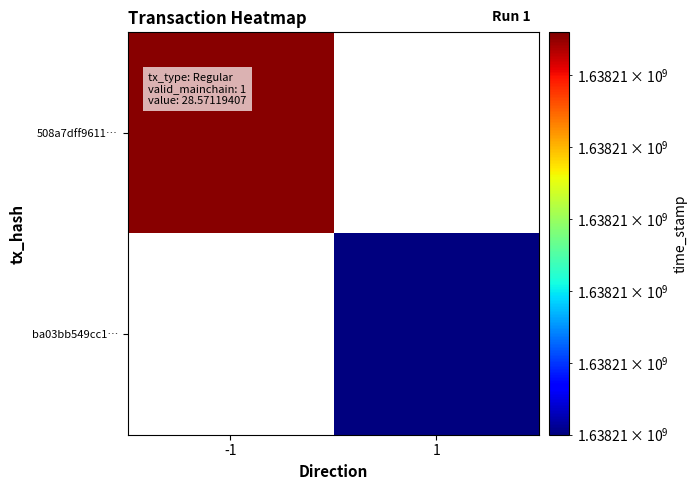

Reading left to right, extract all data points from this chart.

508a7dff96113b63029fceeff3261e62c91f620: -1	1638212777
ba03bb549cc1b71efe7708a62795084cf2afb8c: 1	1638212500